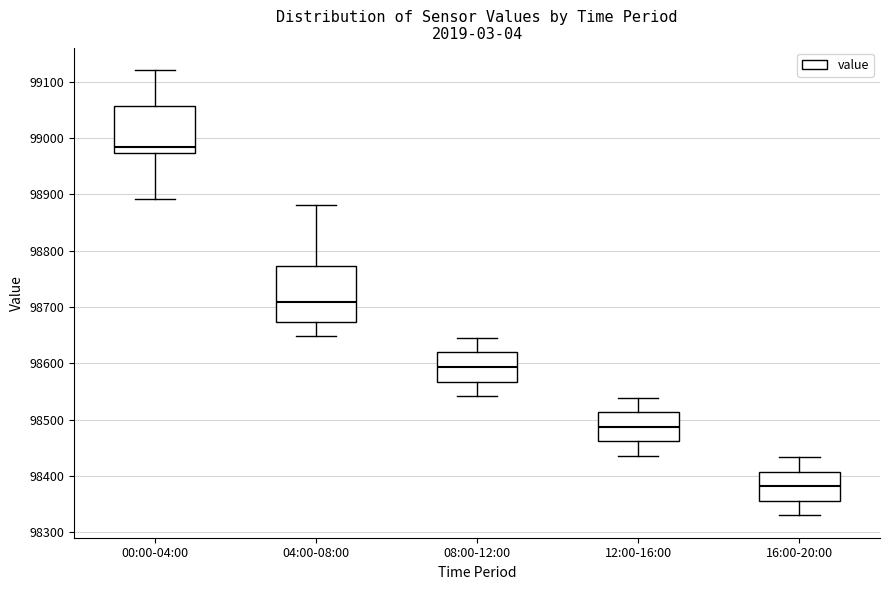

Which box has the highest median line?

00:00-04:00